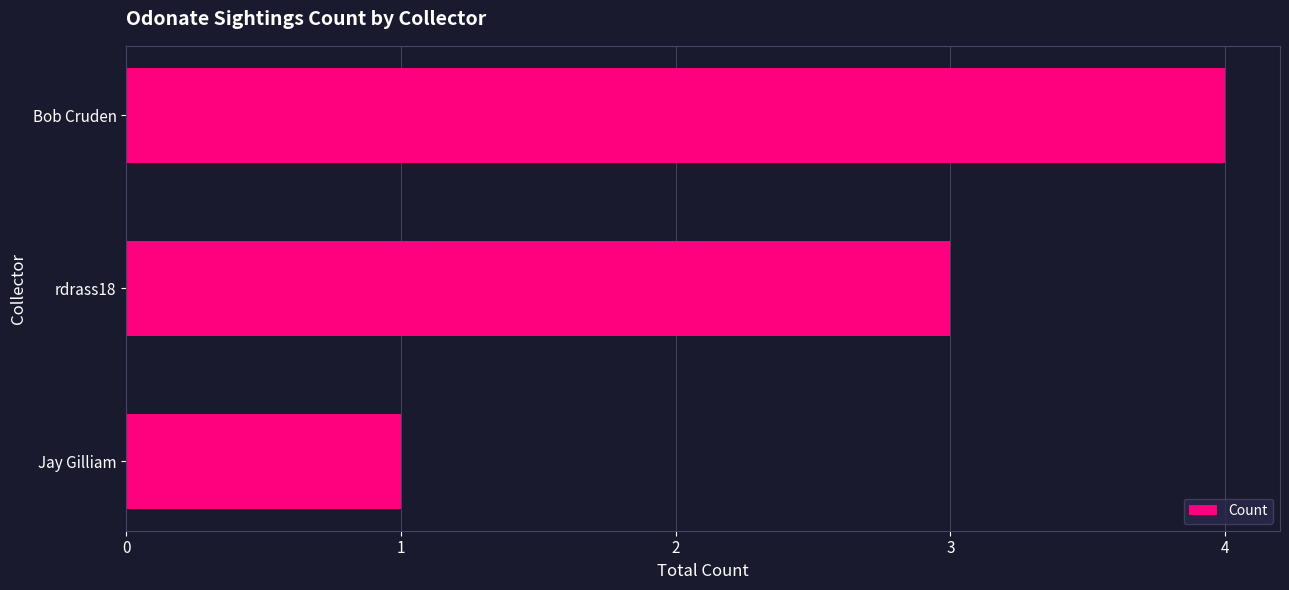

Which category has the highest value across all series?

Bob Cruden